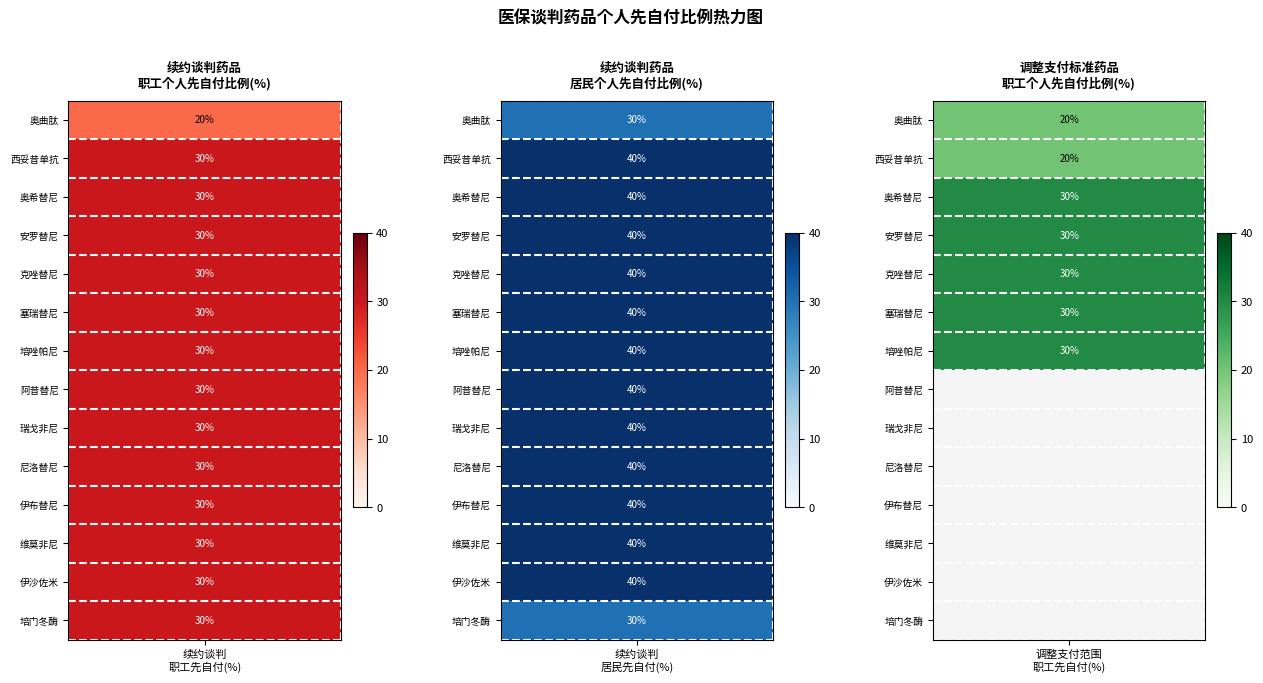

The value of 调整支付标准或支付范围药品 at 培唑帕尼 is 51. True or false?

False